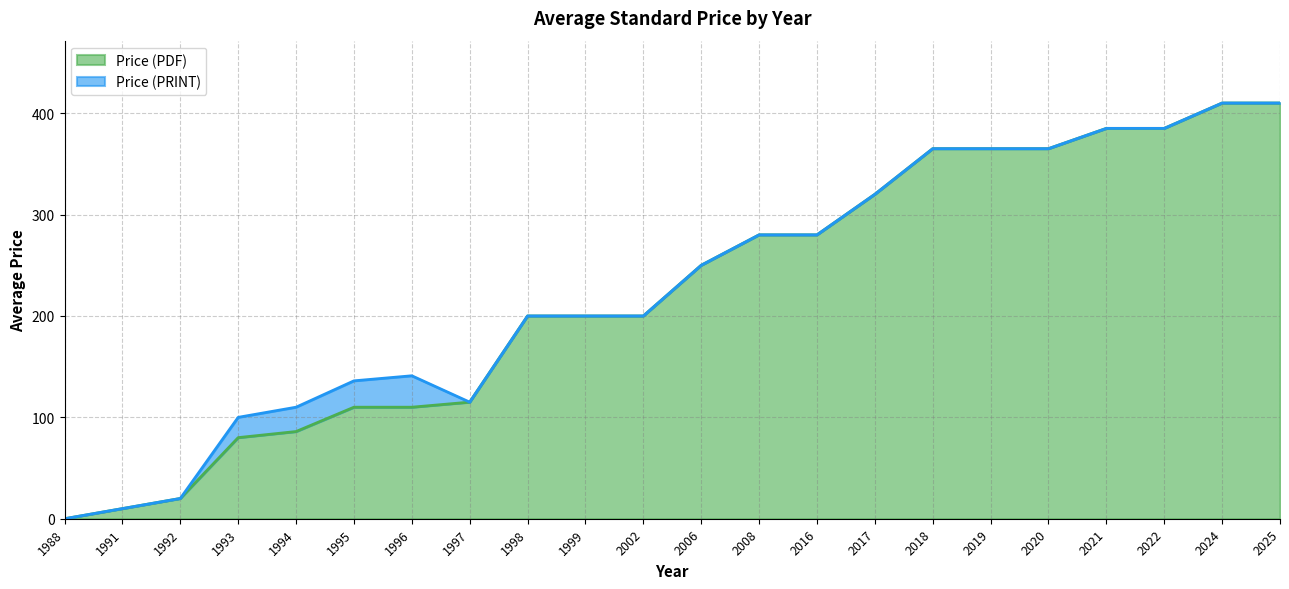

Reading right to left, what are all the values shown in this chart?

Price (PDF): 2025=410	2024=410	2022=385	2021=385	2020=365	2019=365	2018=365	2017=320	2016=280	2008=280	2006=250	2002=200	1999=200	1998=200	1997=115	1996=110	1995=110	1994=86	1993=80	1992=20	1991=10	1988=0
Price (PRINT): 2025=410	2024=410	2022=385	2021=385	2020=365	2019=365	2018=365	2017=320	2016=280	2008=280	2006=250	2002=200	1999=200	1998=200	1997=115	1996=141	1995=136	1994=110	1993=100	1992=20	1991=10	1988=0